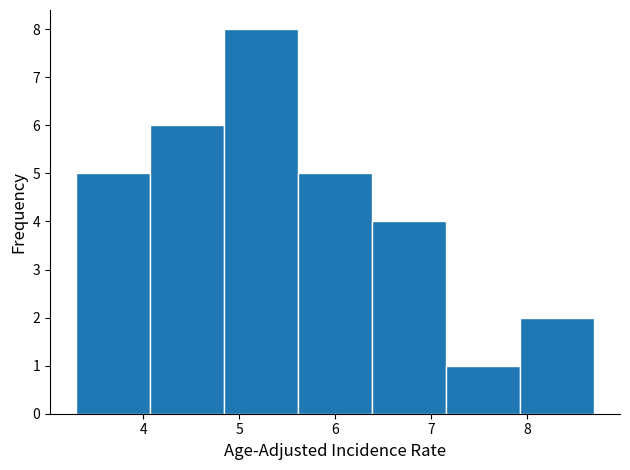

Reading left to right, list every bar in this chart as the range it spans on the x-axis followed by its height. Neither the bar edges nor the heights are printed on the chart, so give them approximately, as read against the axes.

3.3 to 4.1: 5
4.1 to 4.8: 6
4.8 to 5.6: 8
5.6 to 6.4: 5
6.4 to 7.2: 4
7.2 to 7.9: 1
7.9 to 8.7: 2